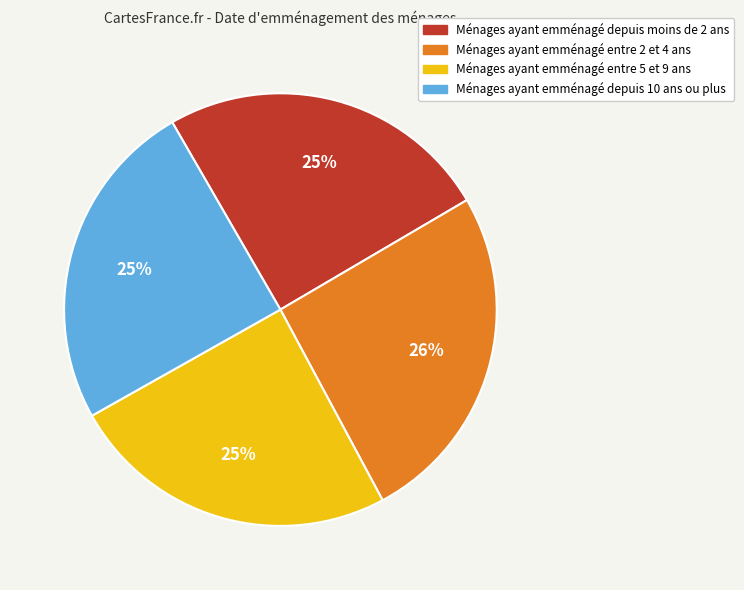

How many segments does this pie chart have?

4